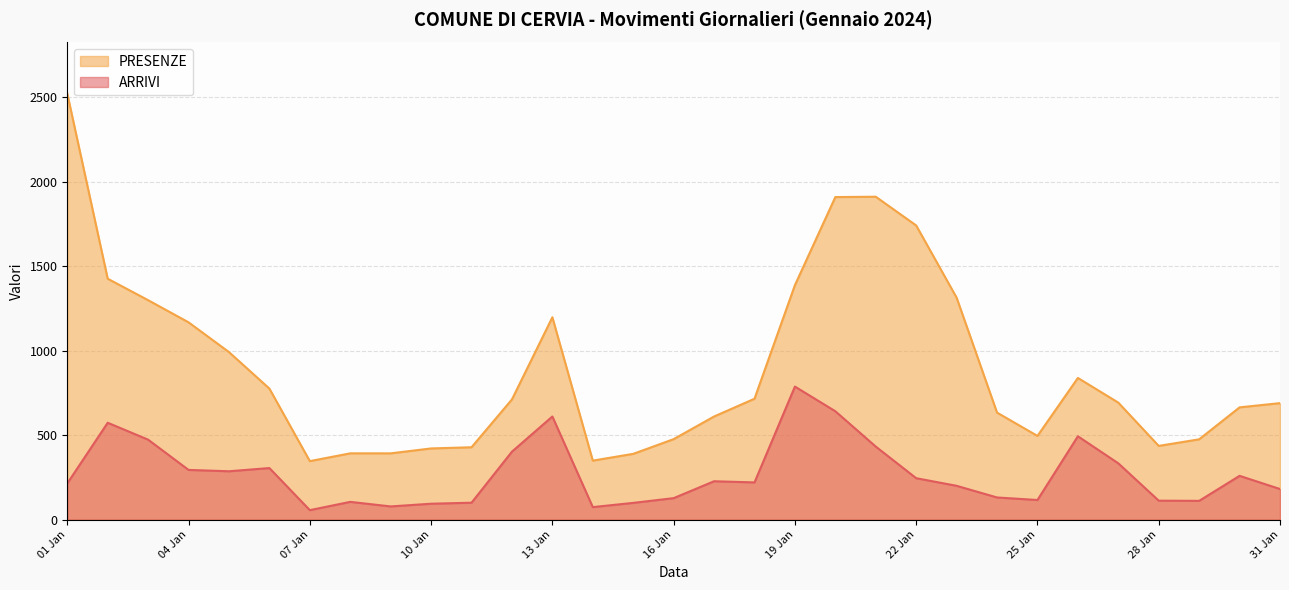

Reading left to right, list all the values displayed in this chart.

ARRIVI: 214	573	473	294	286	305	56	105	78	94	100	402	610	74	99	127	227	220	787	641	432	245	200	131	116	493	333	112	111	259	181
PRESENZE: 2520	1425	1298	1167	991	775	346	392	392	421	428	711	1197	349	389	476	610	715	1387	1908	1910	1740	1313	633	495	838	692	436	475	664	689